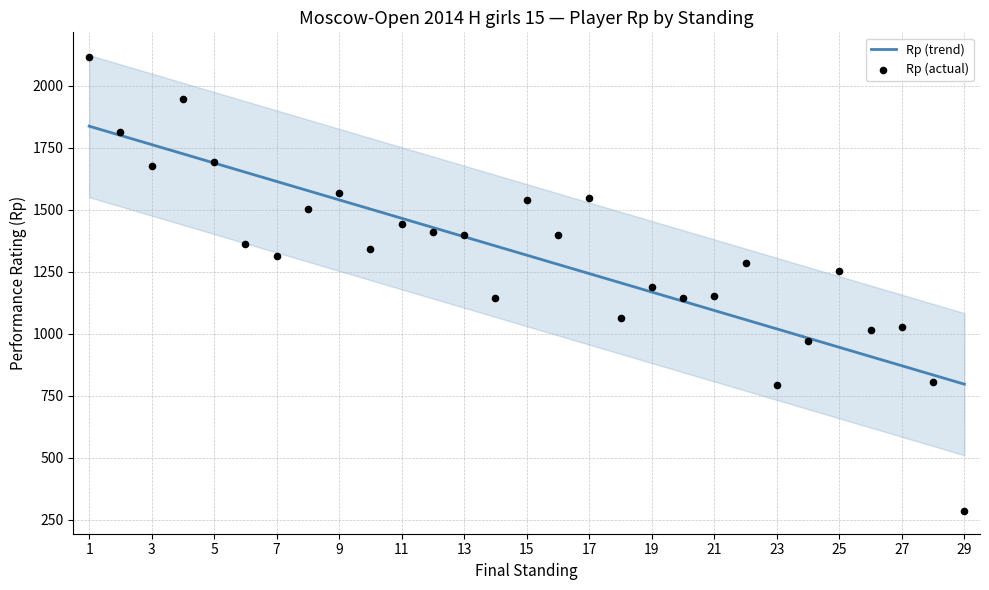

What is the lowest value of the Rp (trend) series?

796.4